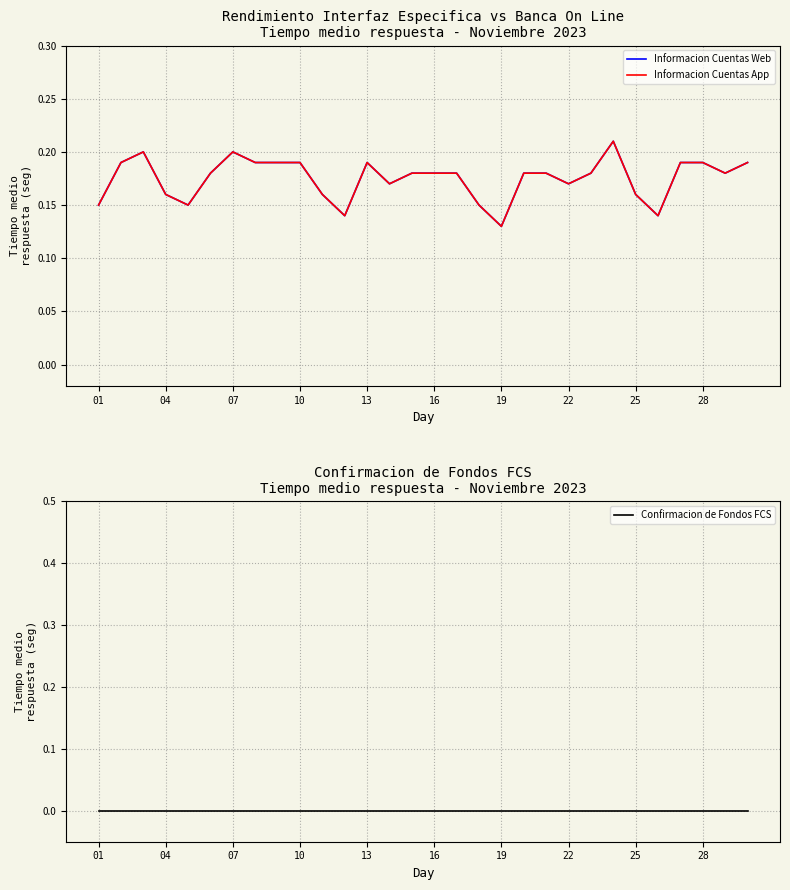

Which series changed the most between 22 and 25?

Informacion Cuentas Web